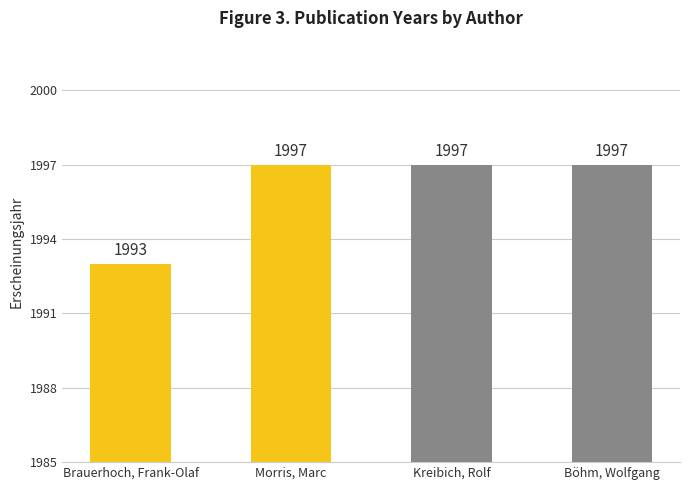

What position from the left is Kreibich, Rolf?

3